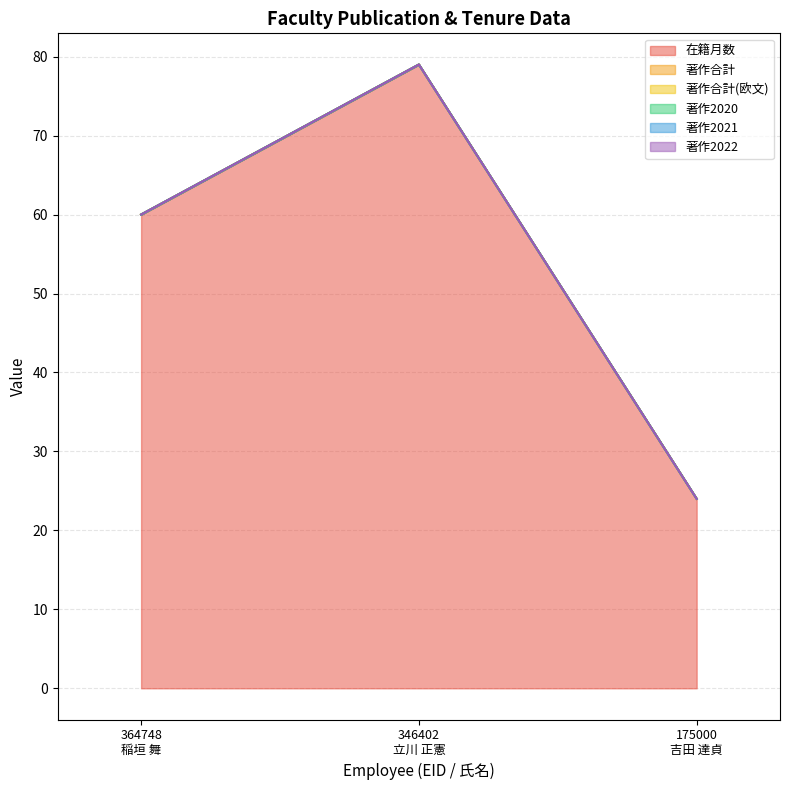

What is the total value across all series at 175000
吉田 達貞?

24